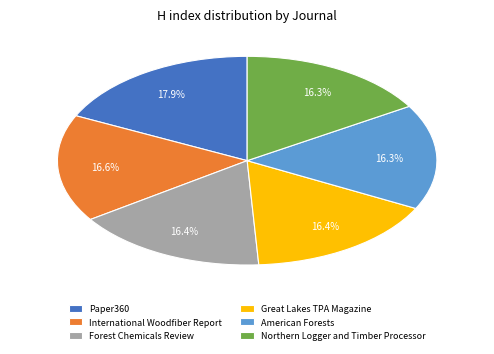

To the nearest percent, what portion does Paper360 represent?

18%